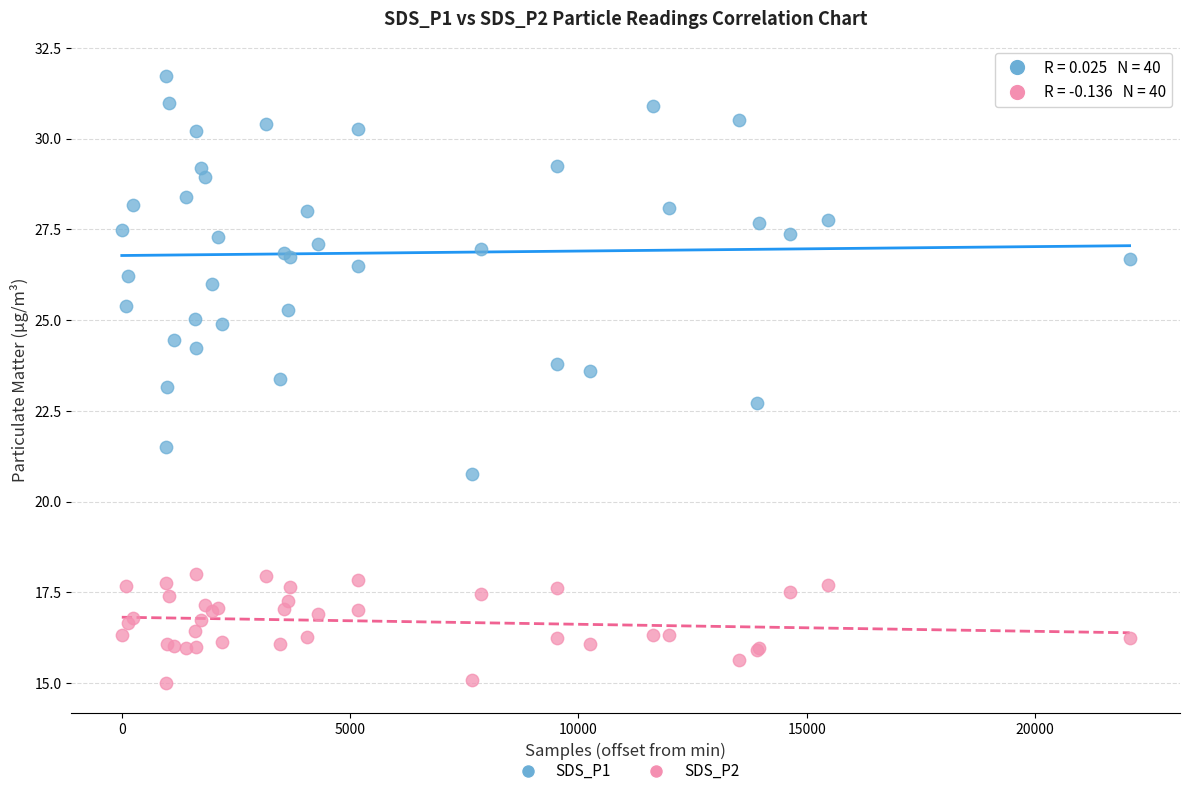

What are all the series names shown in the legend?

SDS_P1, SDS_P2